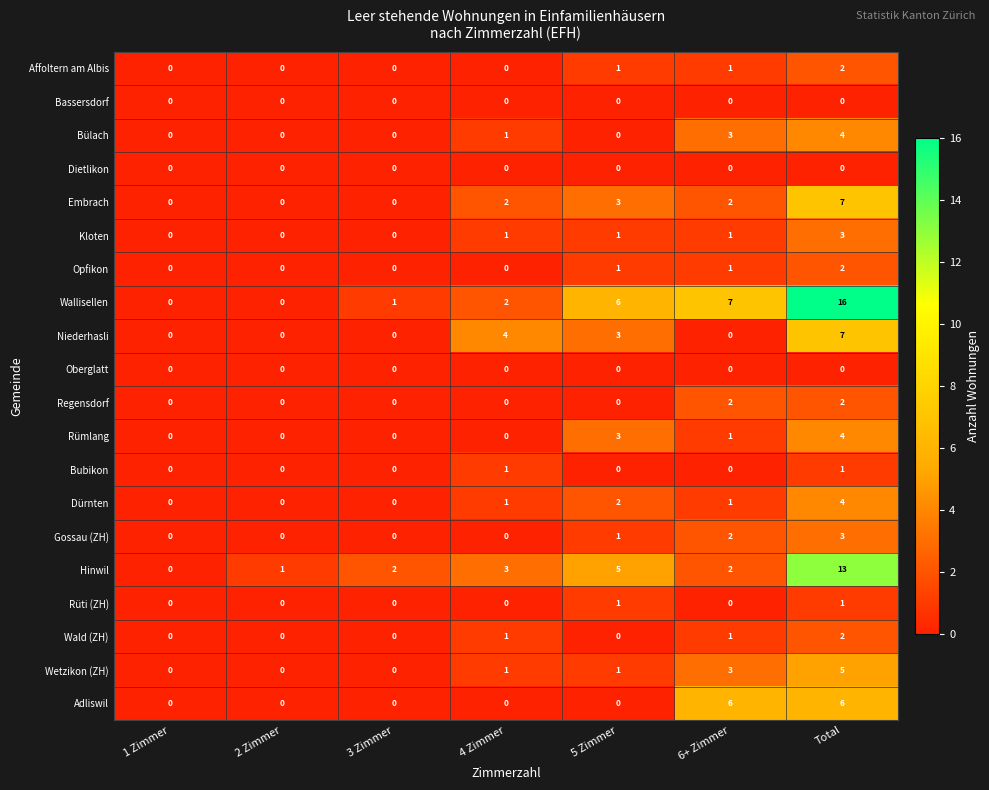

The value of Adliswil at Total is 8. True or false?

False